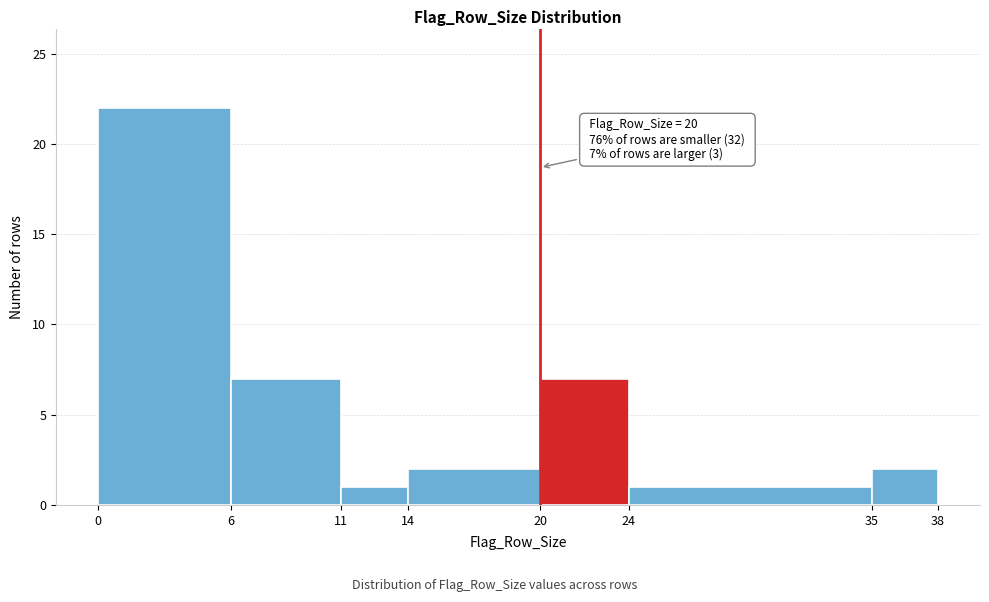

Over which range of the x-axis is the bar tallest?

0 to 6